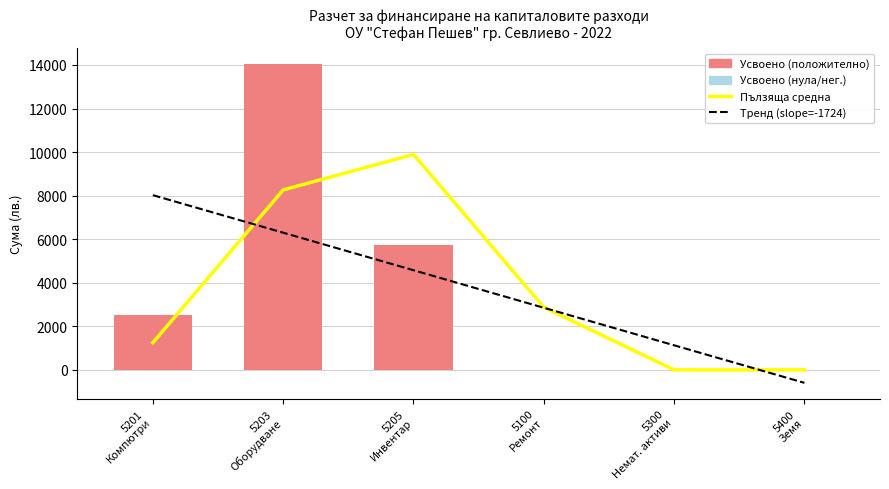

At how many categories does at least one series exceed 13728?

1